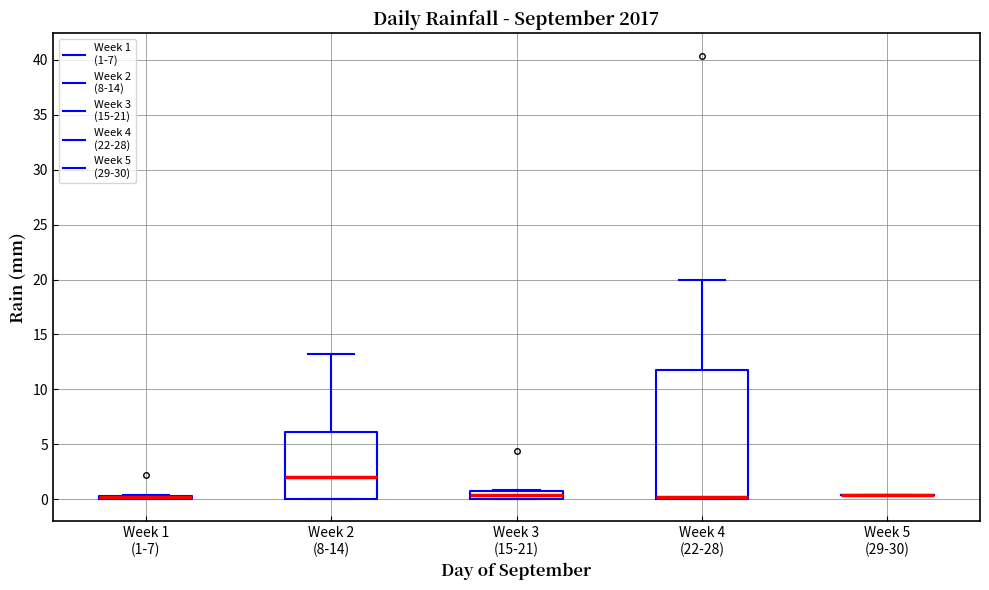

Which box is the tallest, from its lower edge to its upper edge?

Week 4 (22-28)